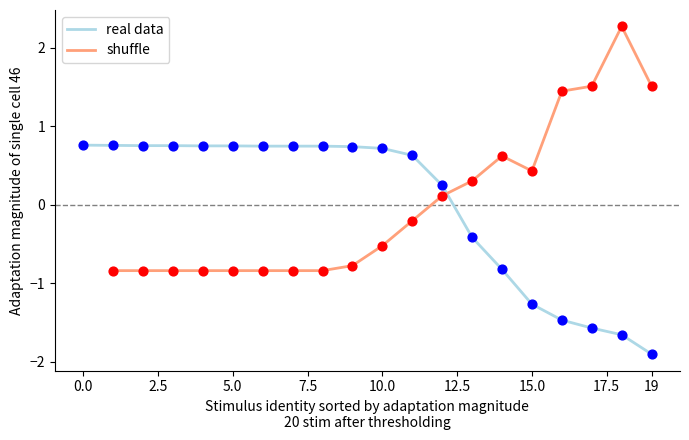

At which category is the sum across all series the highest?

18